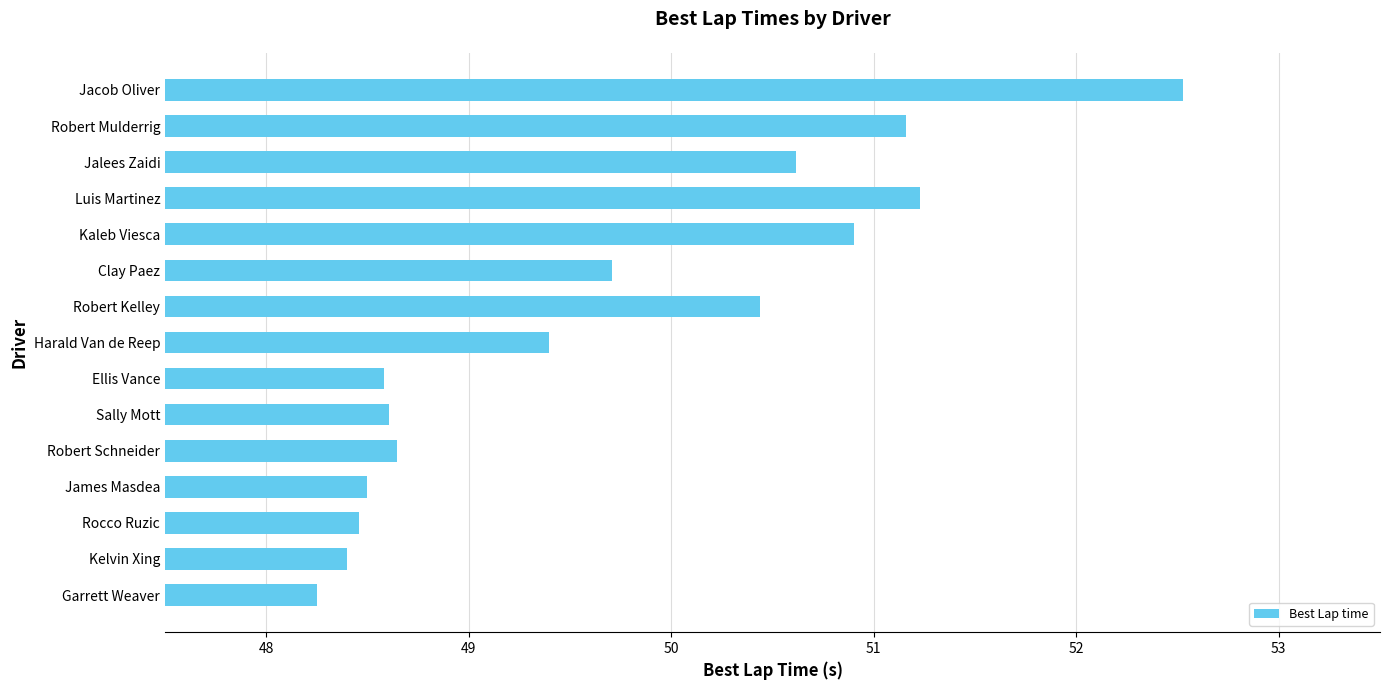

Reading top to bottom, what are all the values shown in this chart?

Jacob Oliver=52.5	Robert Mulderrig=51.2	Jalees Zaidi=50.6	Luis Martinez=51.2	Kaleb Viesca=50.9	Clay Paez=49.7	Robert Kelley=50.4	Harald Van de Reep=49.4	Ellis Vance=48.6	Sally Mott=48.6	Robert Schneider=48.6	James Masdea=48.5	Rocco Ruzic=48.5	Kelvin Xing=48.4	Garrett Weaver=48.2